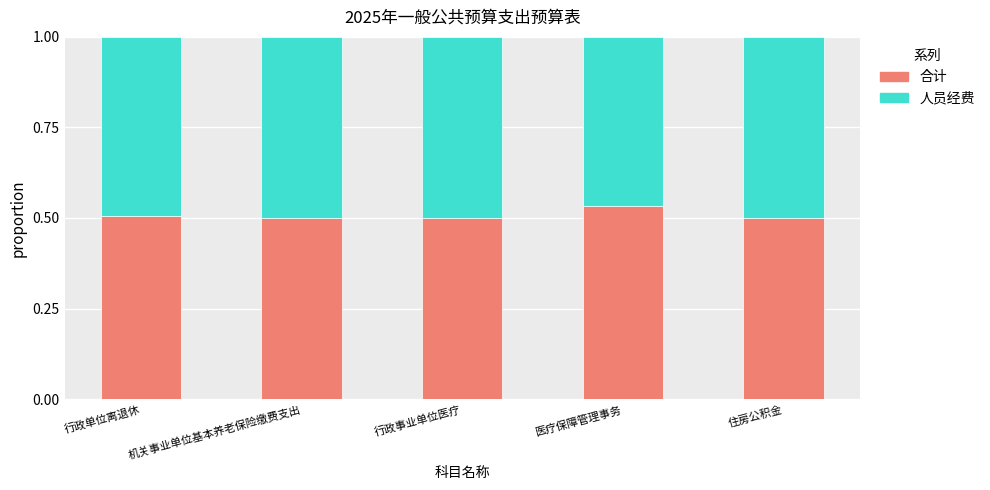

Which category has the highest value in the 合计 series?

医疗保障管理事务